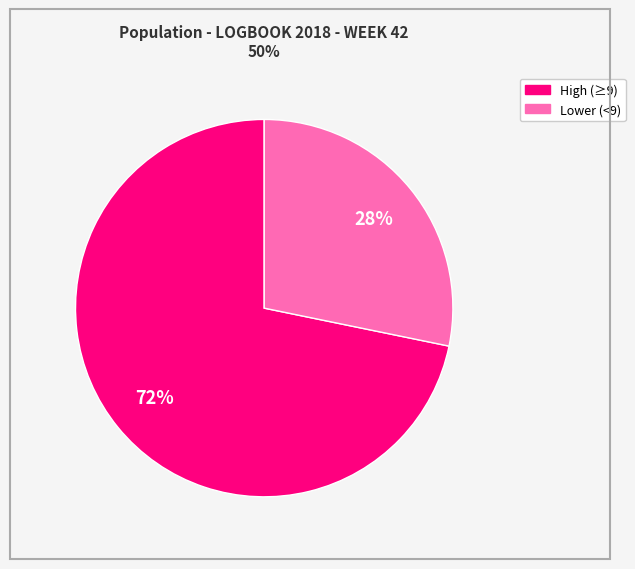

Count the number of slices in the pie.

2